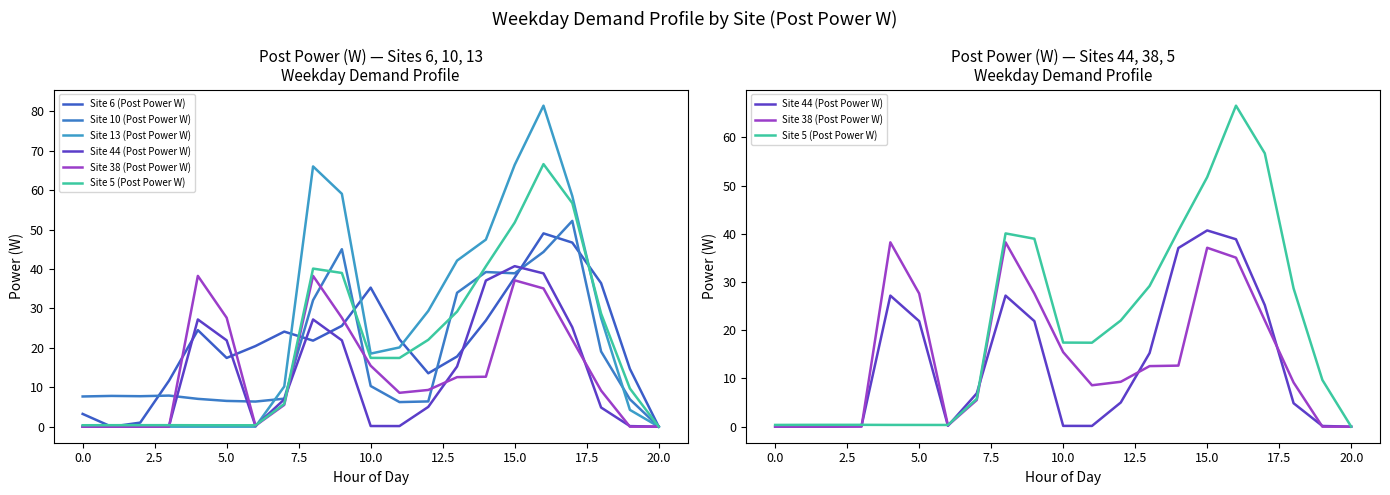

How many lines are shown in the chart?

6